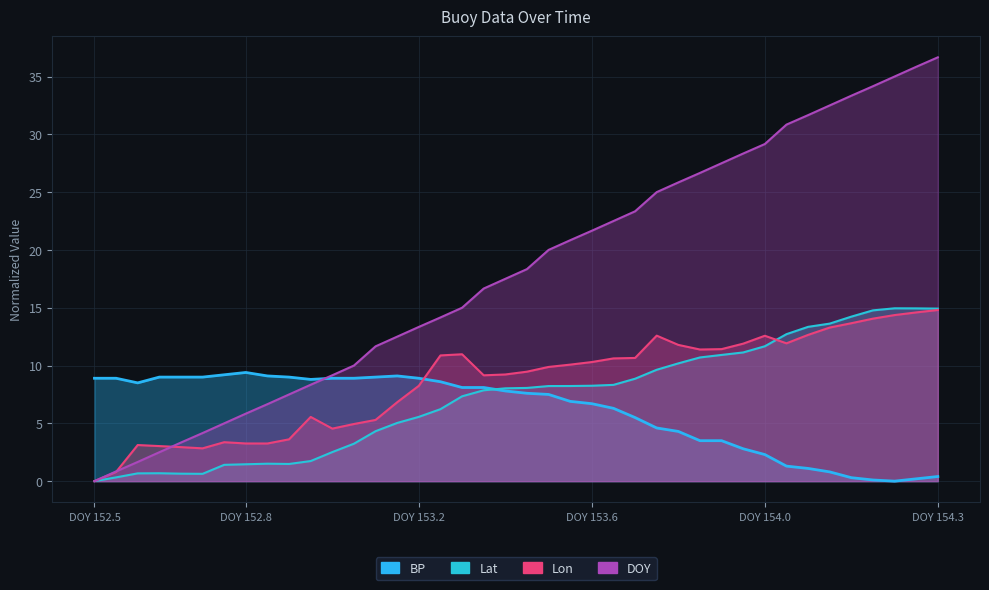

How many intersections are there between DOY and BP?

1